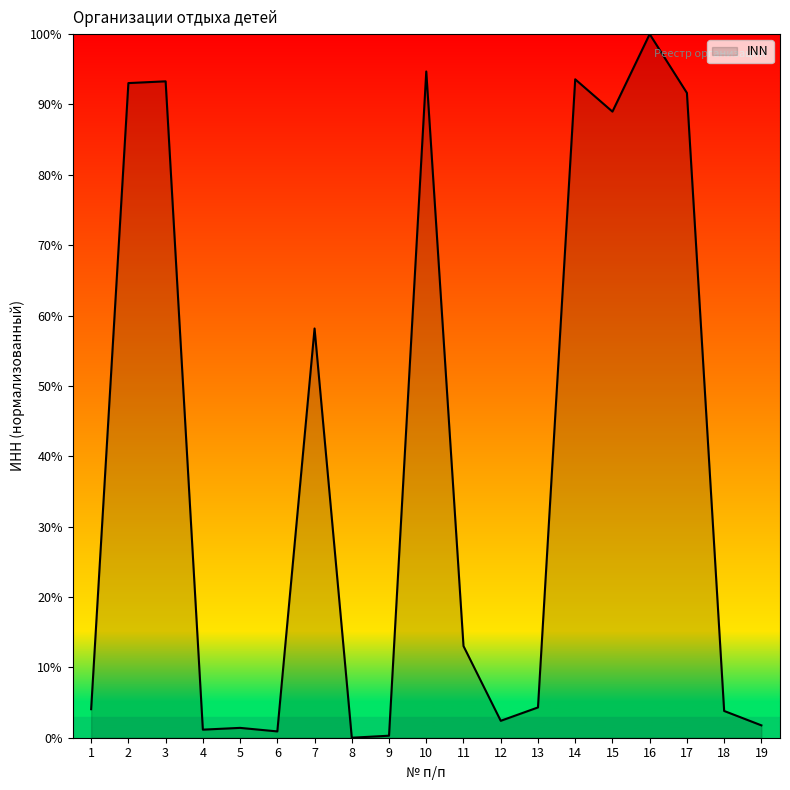

True or false: the data shows 0.3 at 9.

True